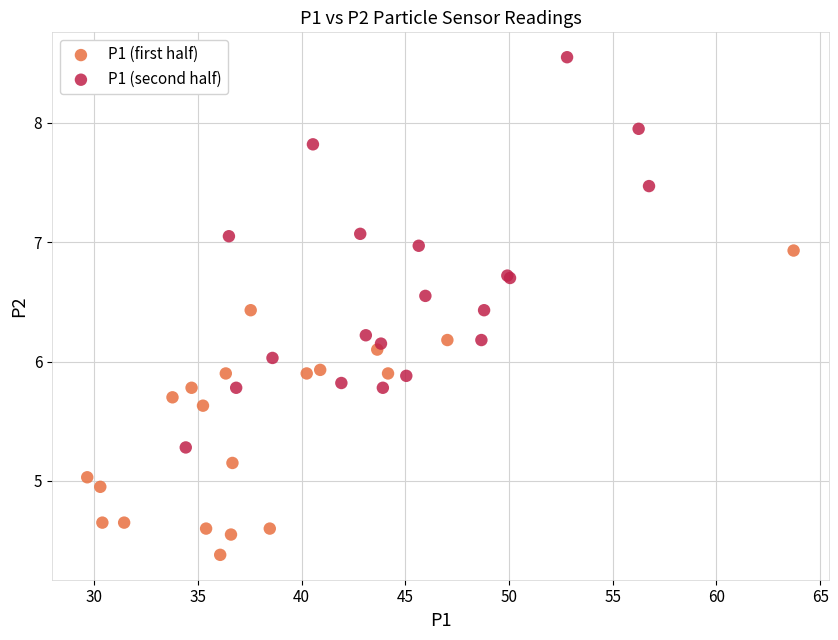

Which series reaches the minimum Y coordinate?

P1 (first half)